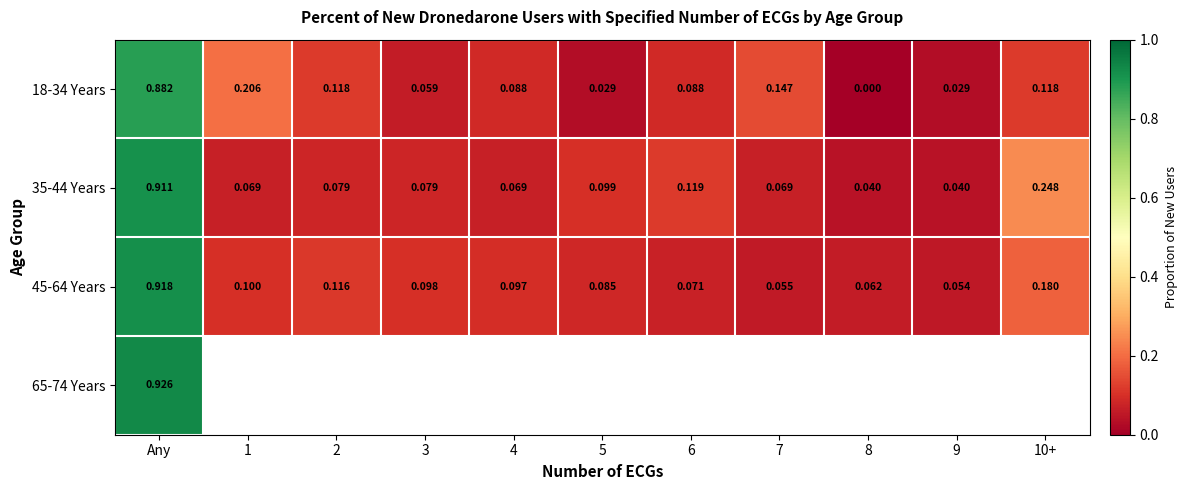

Which category has the highest value in the 35-44 Years series?

Any